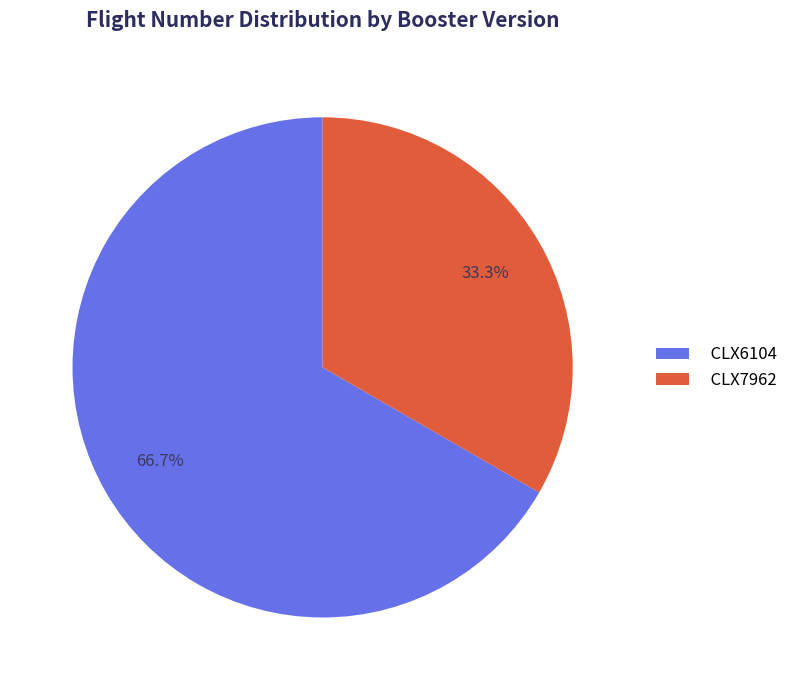

What is the ratio of the value at CLX7962 to the value at CLX6104?

0.5